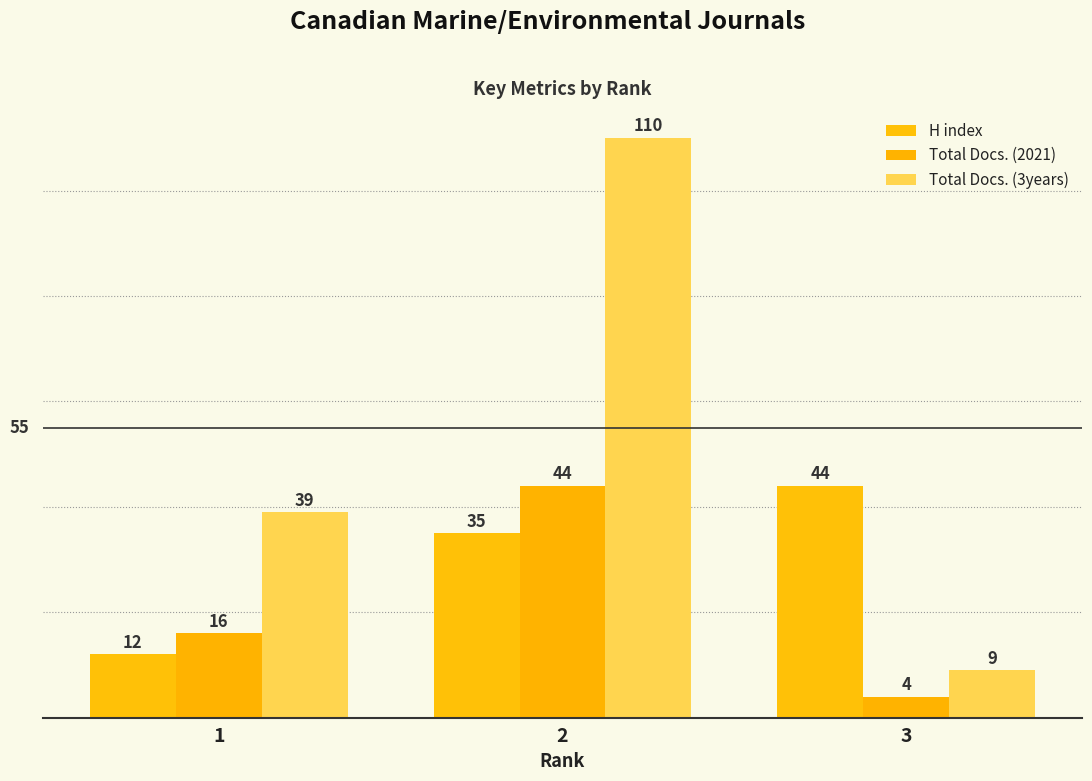

Count the number of categories in the chart.

3